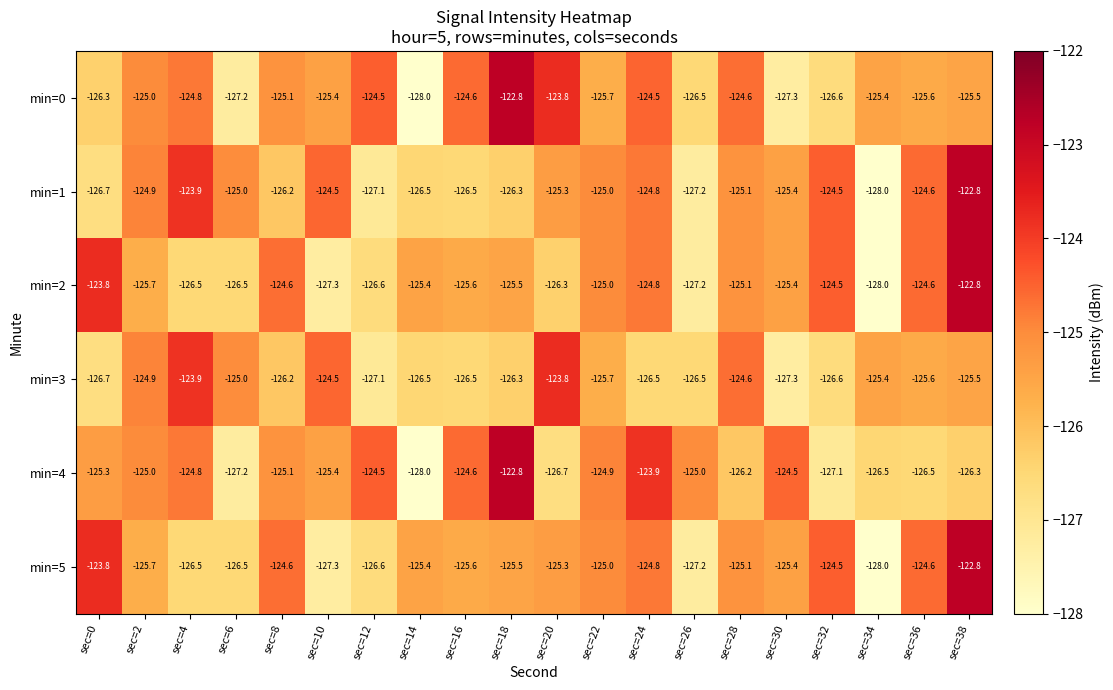

What is the difference between the highest and lowest values at sec=34?

2.6